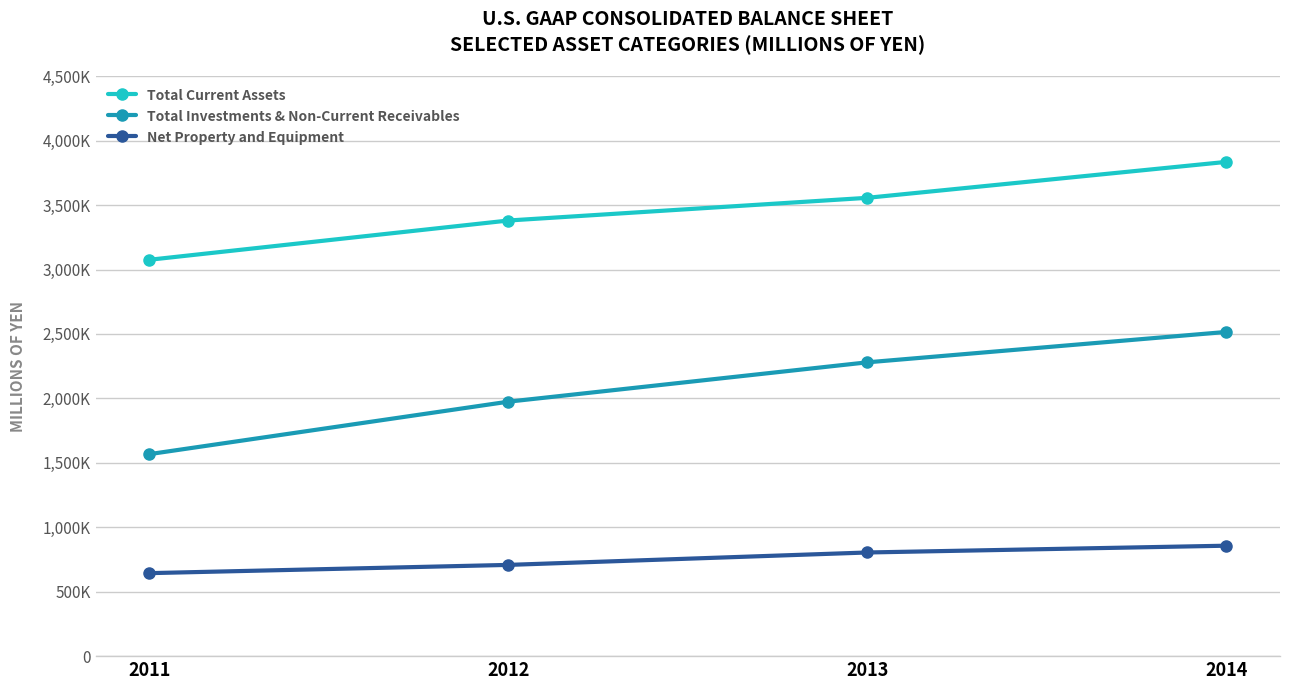

The value of Net Property and Equipment at 2012 is 707933. True or false?

True